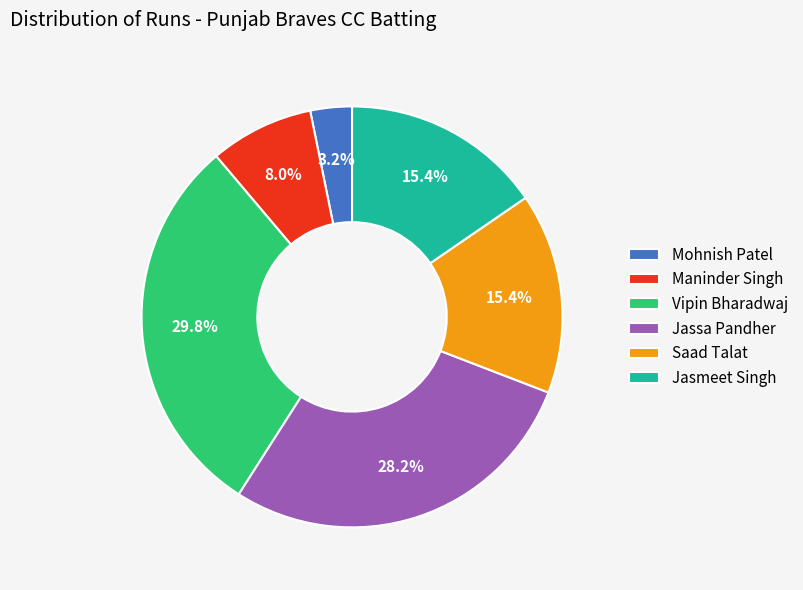

The Maninder Singh slice represents 1% of the pie. True or false?

False